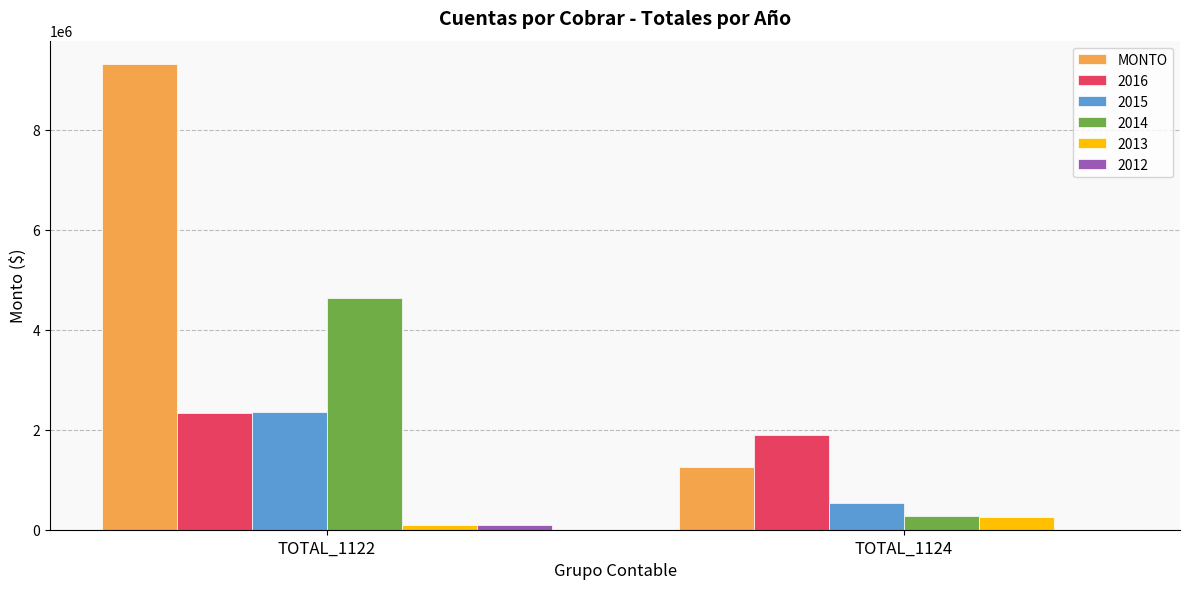

Are the bars grouped side by side (vs. stacked)?

Yes